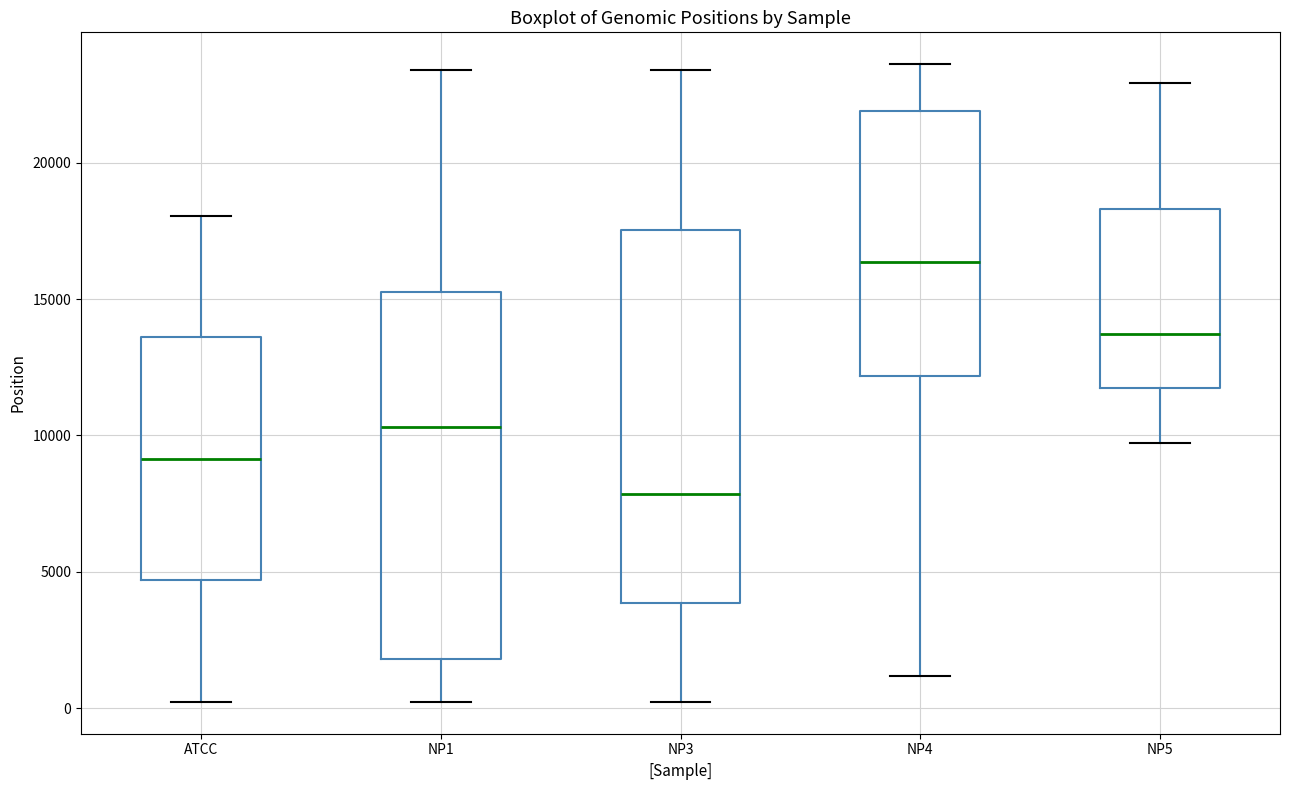

Reading left to right, read every box against the y-axis: the position of its median line, the range the box covers, and the ends of its whiskers. The values are not printed on the chart, so give them approximately, as read against the axis.

ATCC: median 9000, box 4500 to 13500, whiskers 0 to 18000
NP1: median 10500, box 2000 to 15500, whiskers 0 to 23500
NP3: median 8000, box 4000 to 17500, whiskers 0 to 23500
NP4: median 16500, box 12000 to 22000, whiskers 1000 to 23500
NP5: median 13500, box 11500 to 18500, whiskers 9500 to 23000